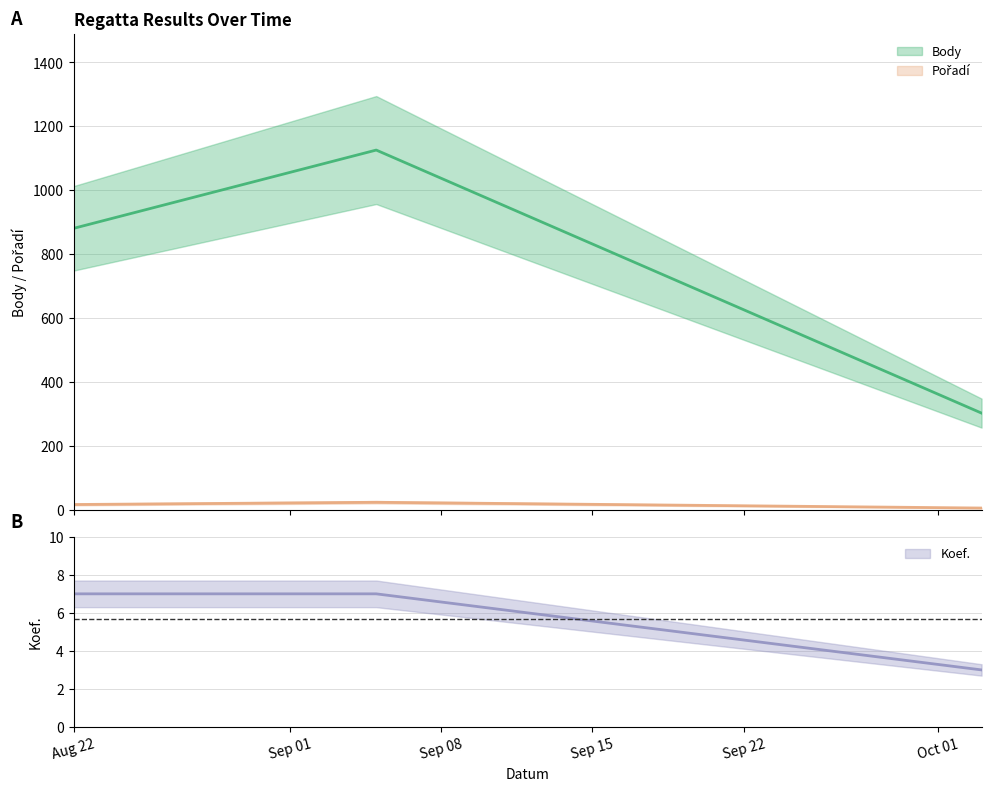

What is the label of the 3rd point from the right?

Aug 22